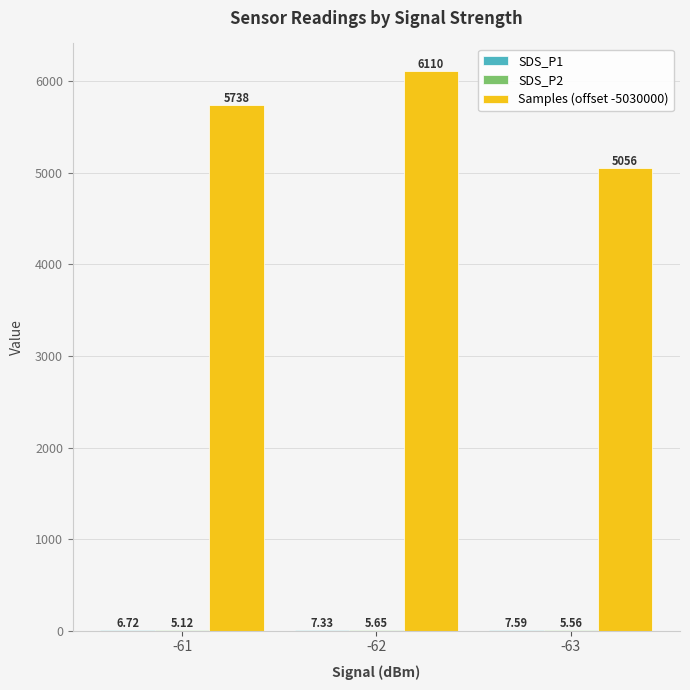

Which series changed the most between -61 and -62?

Samples (offset -5030000)